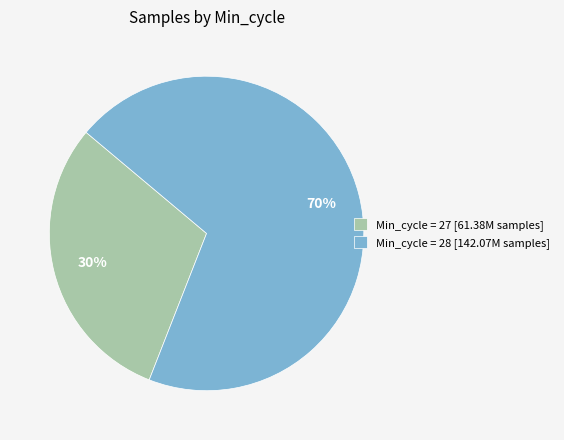

Does Min_cycle = 27 [61.38M samples] represent more than half of the total?

No